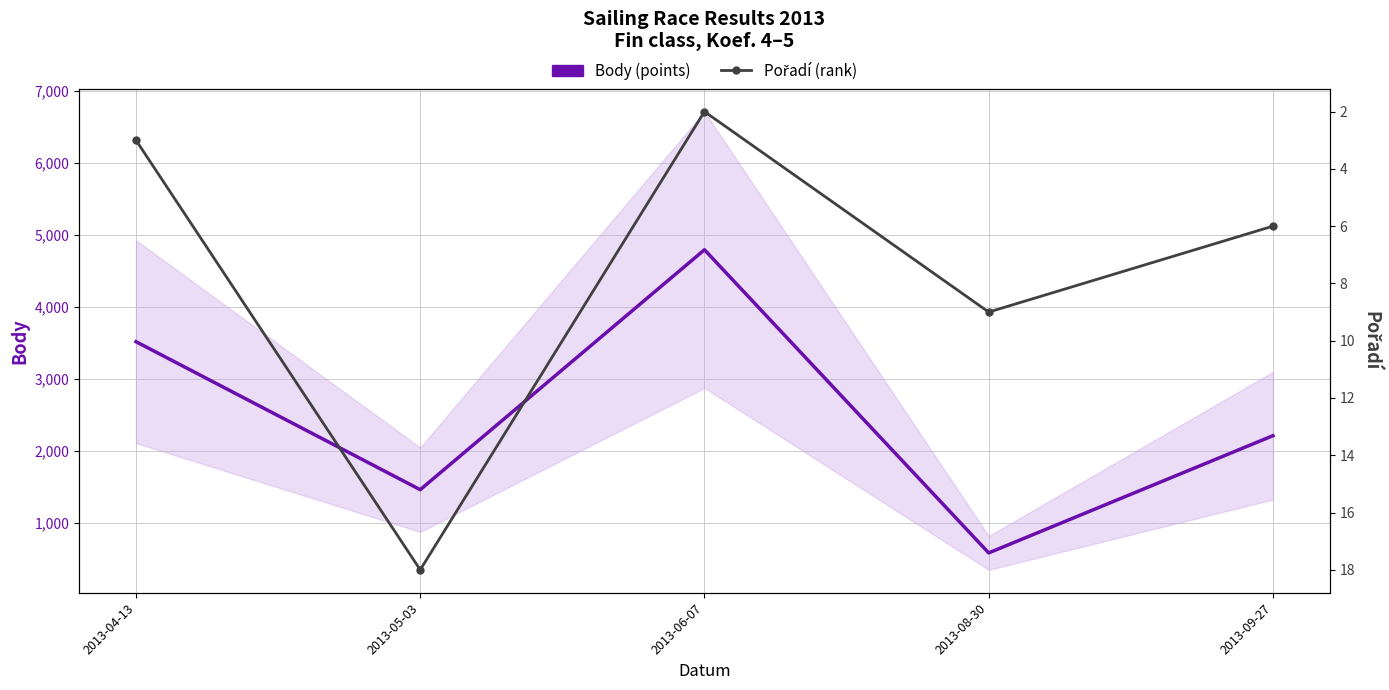

Between 2013-05-03 and 2013-09-27, which series saw the biggest shift?

Body (points)